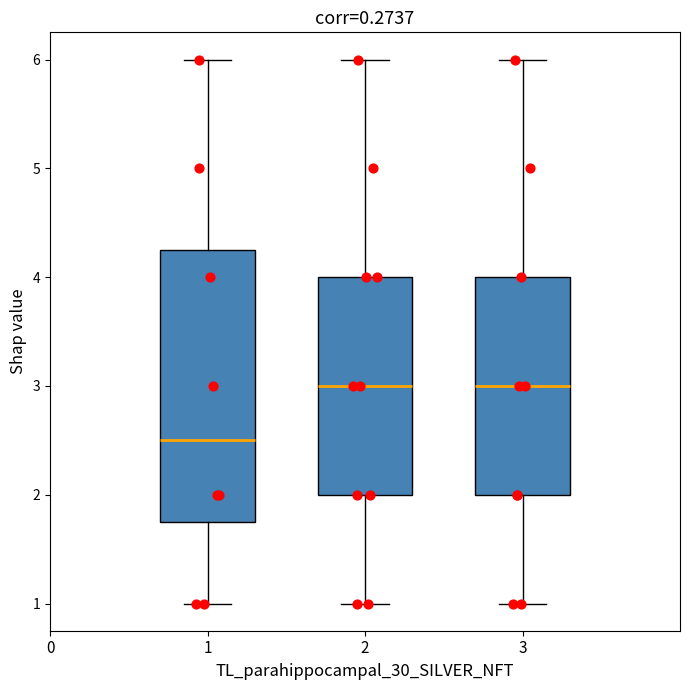

Reading left to right, transcribe this box plot: for each box, give where its median line is, the range the box spans, and where its two whiskers end, as read against the y-axis. The values are not printed on the chart, so give them approximately, as read against the axis.

1: median 2.5, box 1.8 to 4.3, whiskers 1.0 to 6.0
2: median 3.0, box 2.0 to 4.0, whiskers 1.0 to 6.0
3: median 3.0, box 2.0 to 4.0, whiskers 1.0 to 6.0